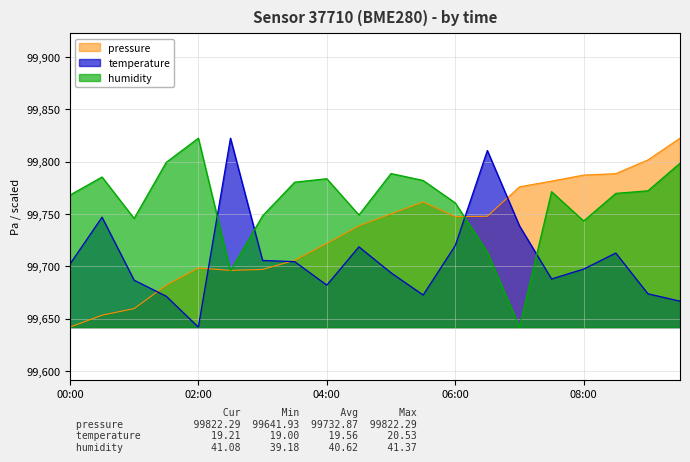

At which category does temperature reach its first local valley?

02:00